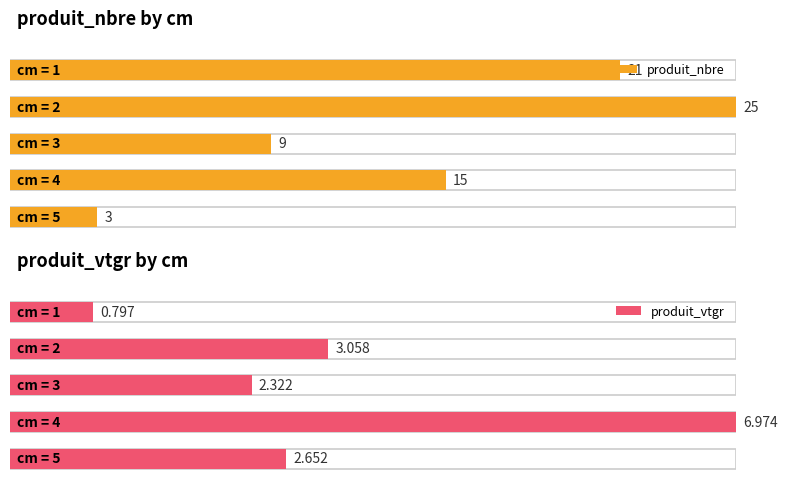

What is the difference between the second highest and second lowest values in the produit_nbre series?

12.0